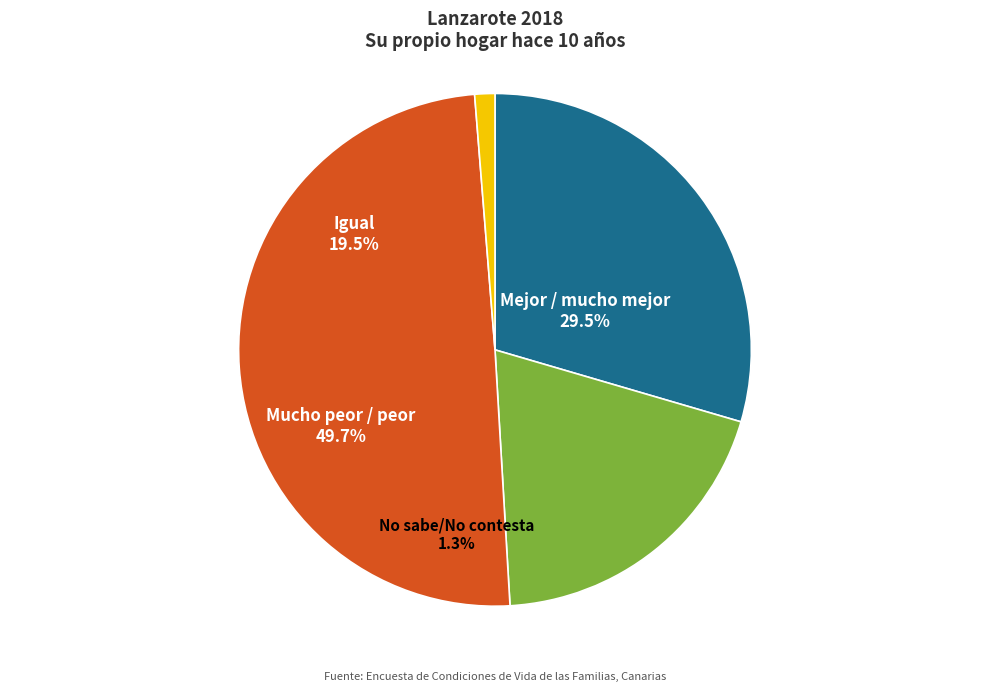

The Mejor / mucho mejor slice represents 37% of the pie. True or false?

False